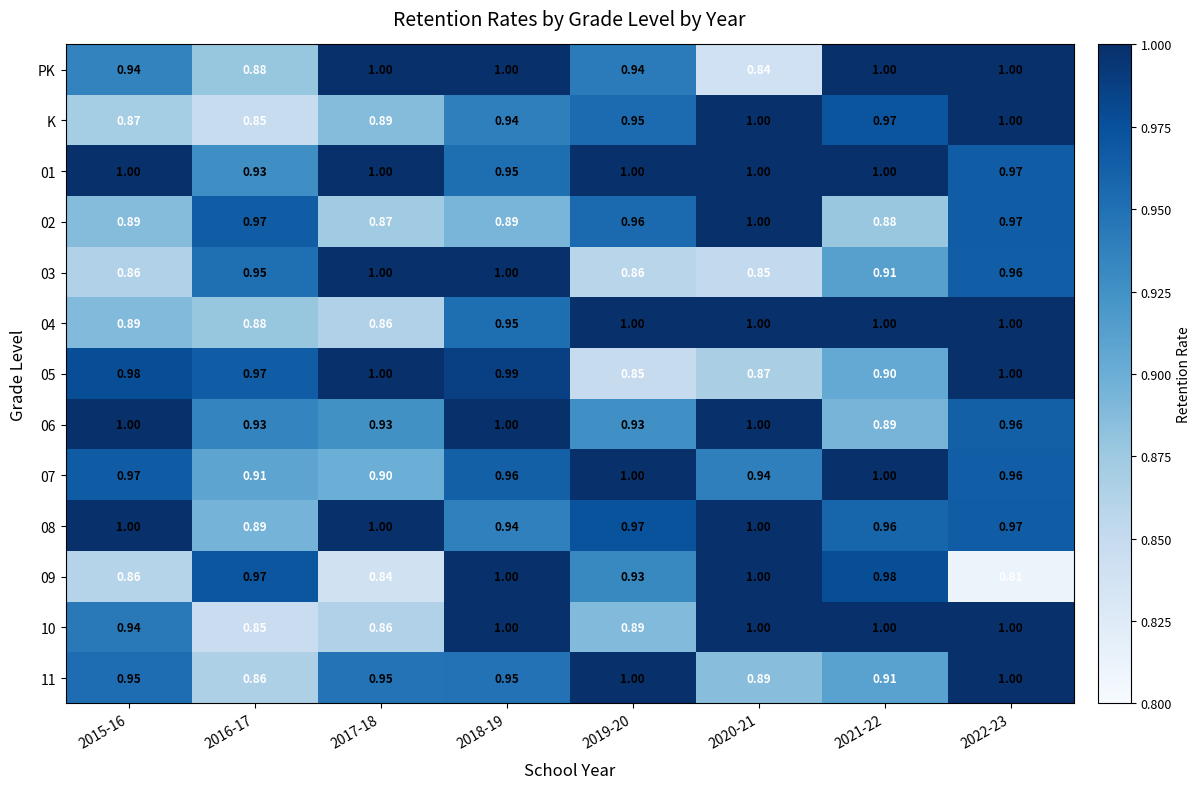

Is the value of PK at 2020-21 greater than the value of 05 at 2022-23?

No